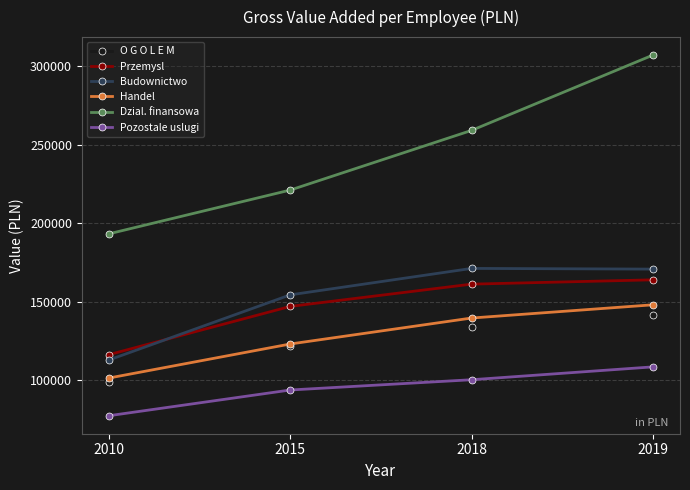

Which series has the widest spread of values?

Dzial. finansowa